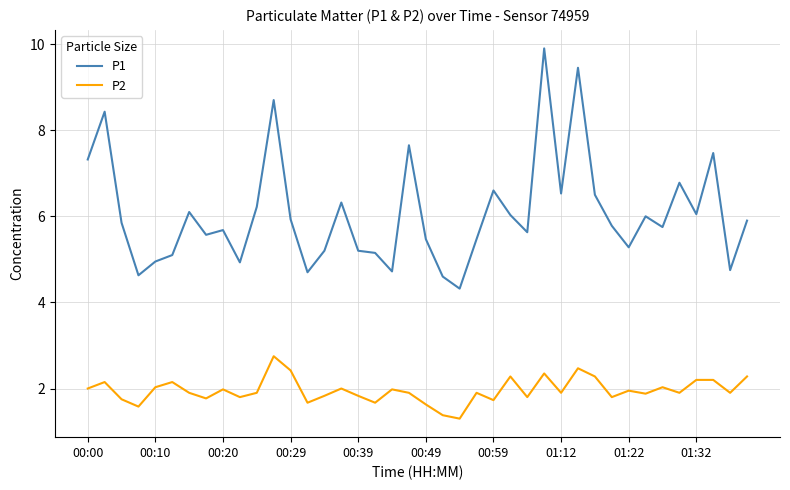

What is the maximum value for P1?

9.9